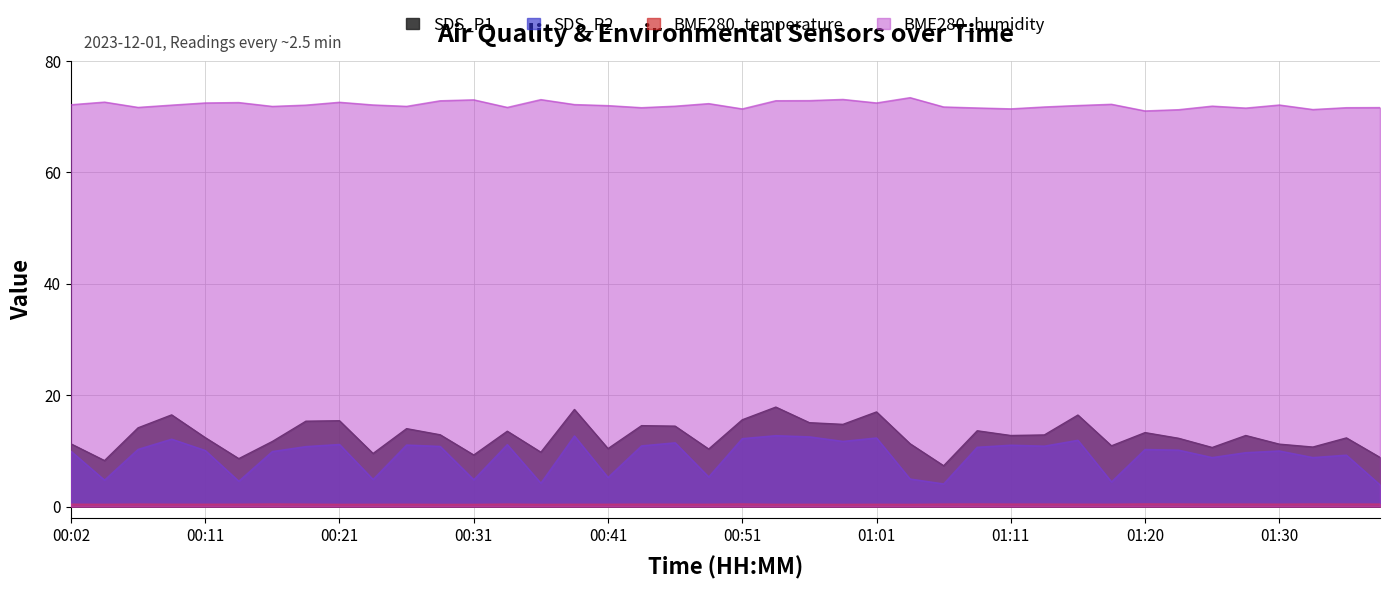

Reading right to left, what are all the values shown in this chart?

SDS_P1: 8.8	12.3	10.7	11.2	12.8	10.6	12.2	13.3	10.9	16.4	12.8	12.8	13.6	7.3	11.3	17.0	14.8	15.1	17.9	15.6	10.3	14.4	14.5	10.4	17.4	9.8	13.5	9.2	12.9	14.0	9.5	15.4	15.3	11.7	8.6	12.4	16.4	14.1	8.2	11.2
SDS_P2: 3.9	9.2	8.8	10.0	9.7	8.8	10.1	10.2	4.4	11.9	10.8	11.0	10.7	4.1	5.0	12.3	11.7	12.5	12.7	12.2	5.3	11.4	10.9	5.2	12.7	4.2	11.1	4.8	10.8	11.1	4.9	11.2	10.8	9.9	4.5	10.1	12.1	10.3	4.8	9.9
BME280_temperature: 0.5	0.5	0.5	0.4	0.4	0.4	0.5	0.5	0.4	0.4	0.4	0.4	0.5	0.5	0.4	0.4	0.4	0.4	0.4	0.5	0.4	0.4	0.4	0.4	0.4	0.4	0.4	0.4	0.4	0.4	0.4	0.4	0.4	0.5	0.4	0.4	0.4	0.4	0.4	0.4
BME280_humidity: 71.6	71.6	71.2	72.1	71.5	71.9	71.2	71.0	72.2	72.0	71.7	71.4	71.5	71.7	73.4	72.4	73.1	72.8	72.8	71.4	72.3	71.8	71.6	72.0	72.1	73.0	71.6	73.0	72.8	71.8	72.1	72.5	72.0	71.8	72.5	72.4	72.0	71.6	72.6	72.1